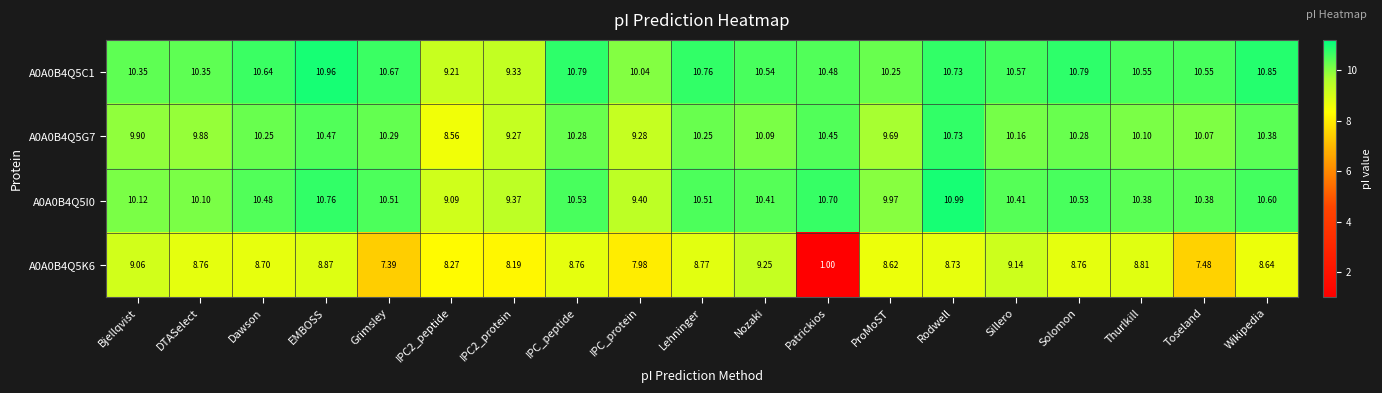

What is the minimum value shown in the chart?

1.0